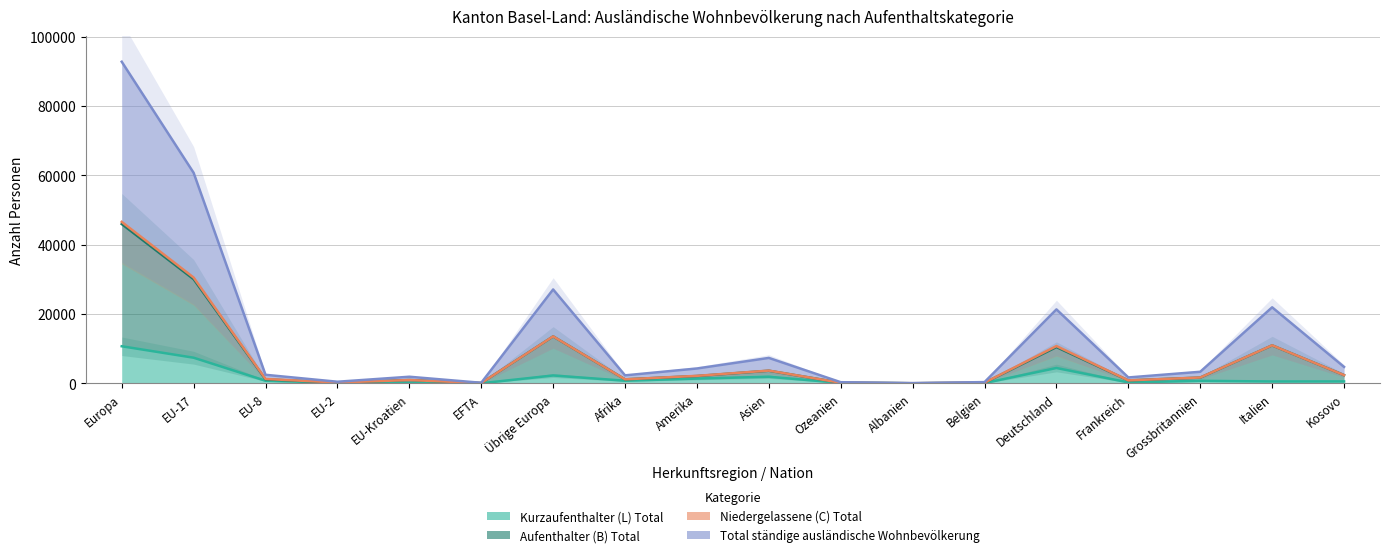

List the series in order of their overall mean, highest first.

Total ständige ausländische Wohnbevölkerung, Aufenthalter (B) Total, Kurzaufenthalter (L) Total